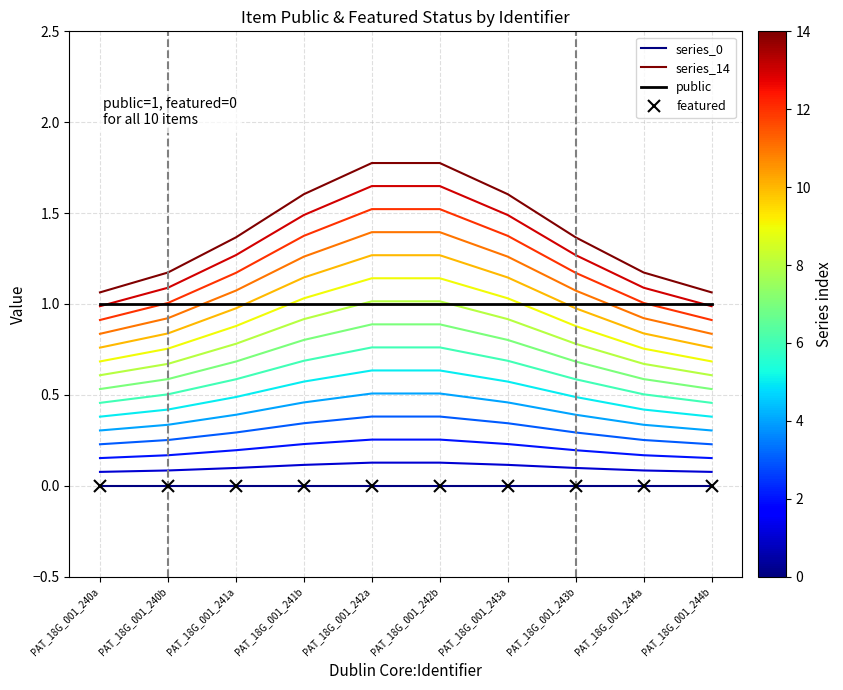

The series_0 series shows 0.0 at PAT_18G_001_243b. True or false?

True